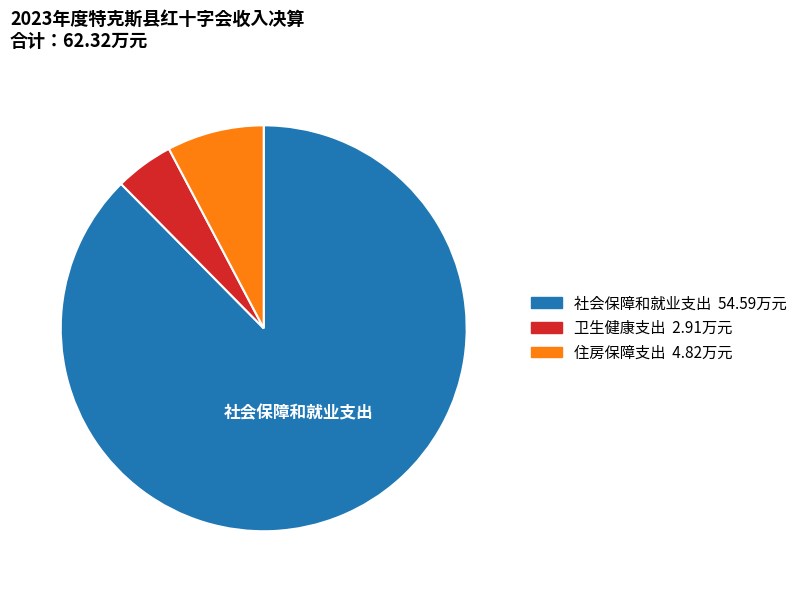

Rank the categories by value from highest to lowest.

社会保障和就业支出, 住房保障支出, 卫生健康支出